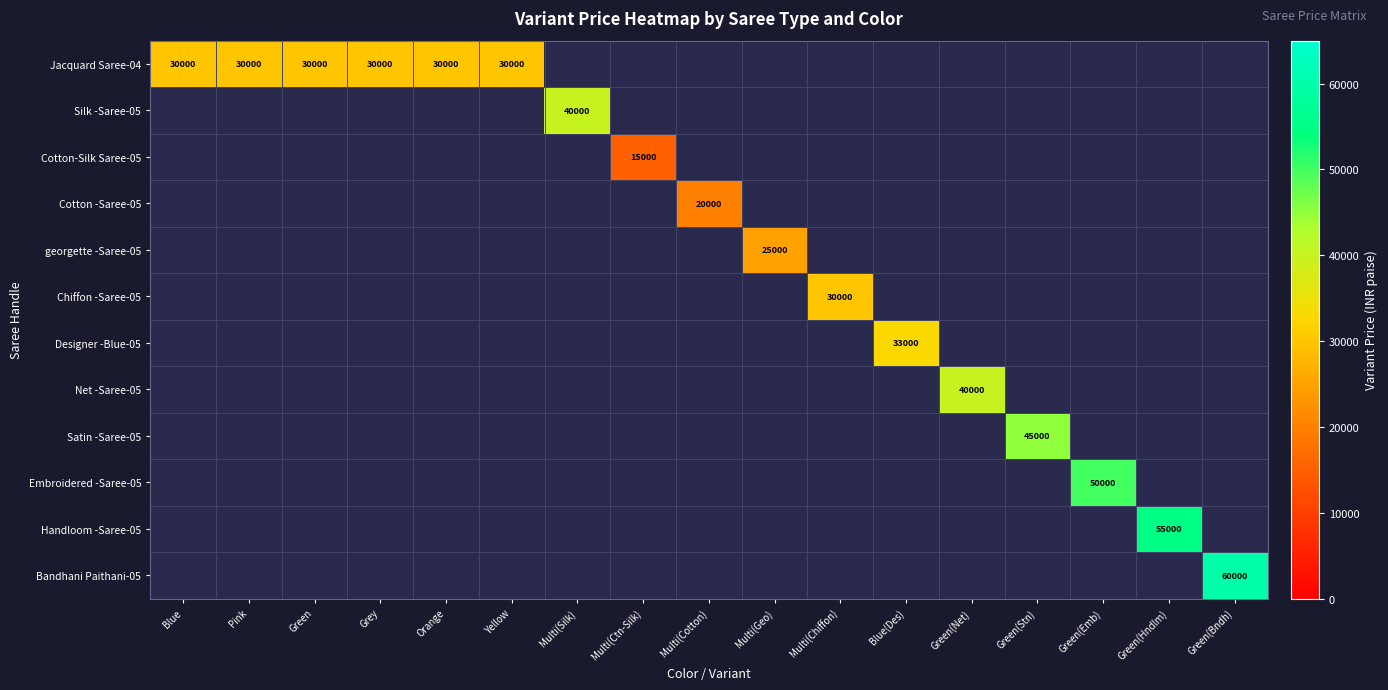

Is it true that Jacquard Saree-04 equals 30000 at Blue?

True